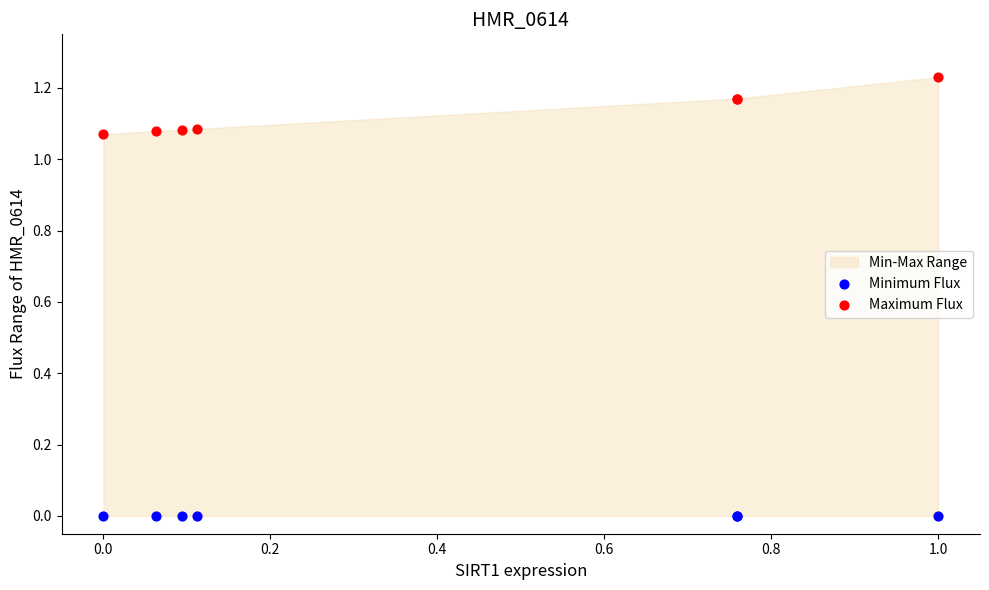

Which series reaches the maximum Y coordinate?

Maximum Flux